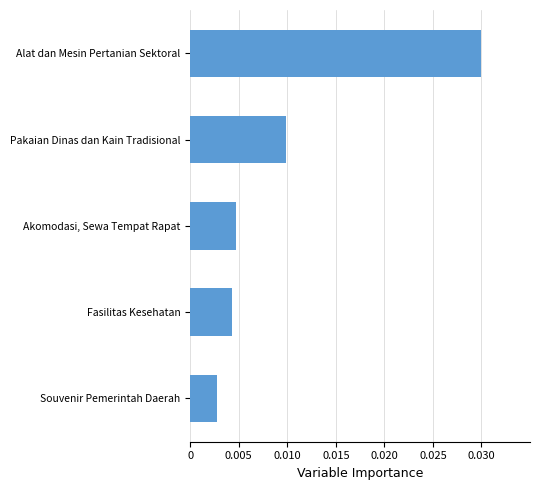

How many bars are there in total?

5